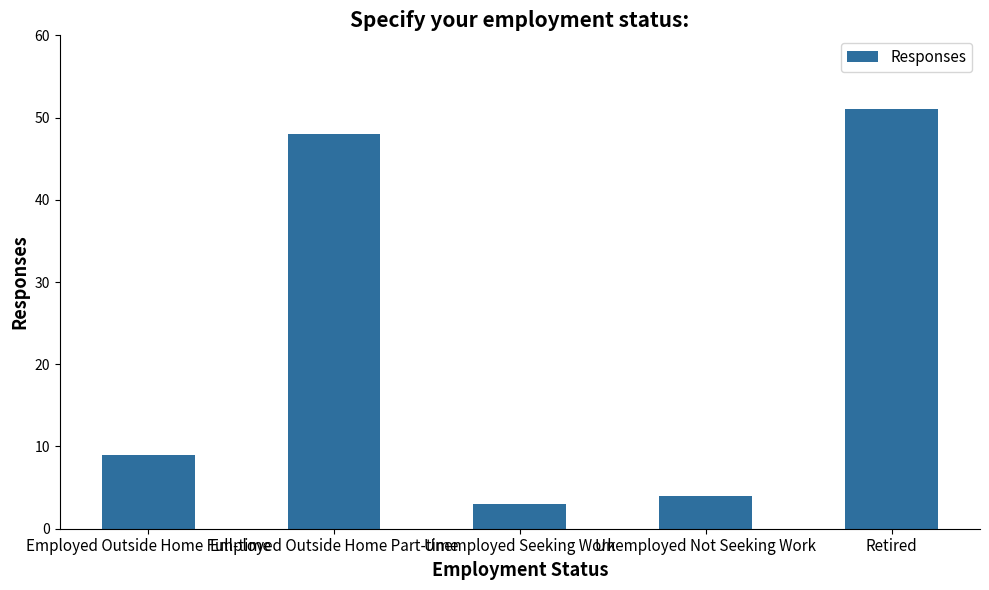

What is the label of the 2nd bar from the right?

Unemployed Not Seeking Work